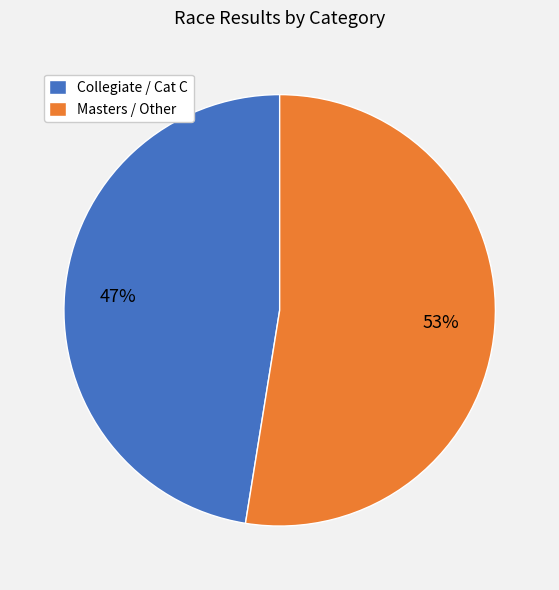

Do Collegiate / Cat C and Masters / Other together represent more than half of the pie?

Yes